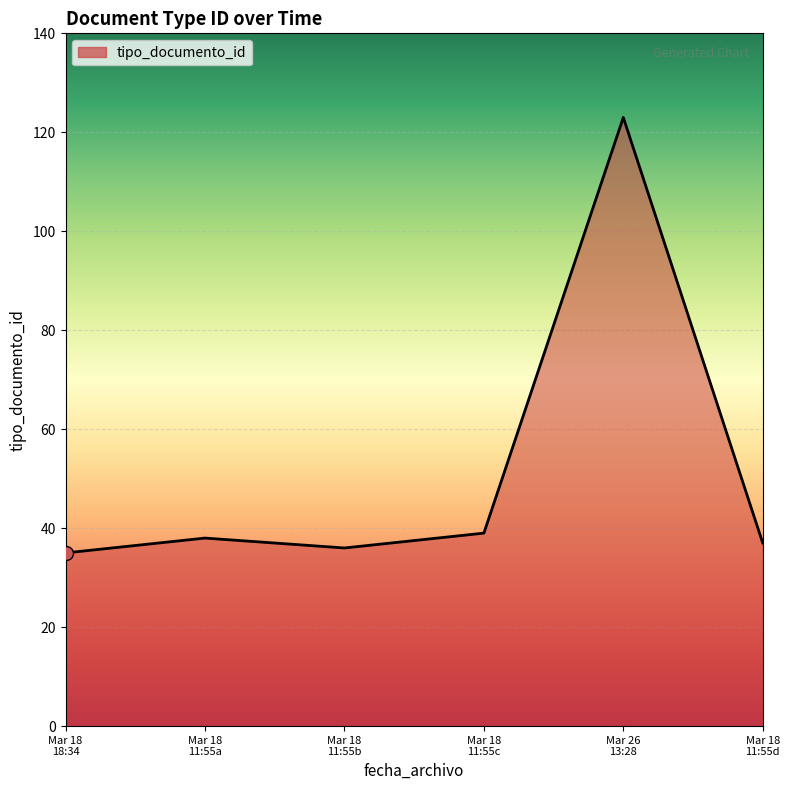

How many lines are shown in the chart?

1